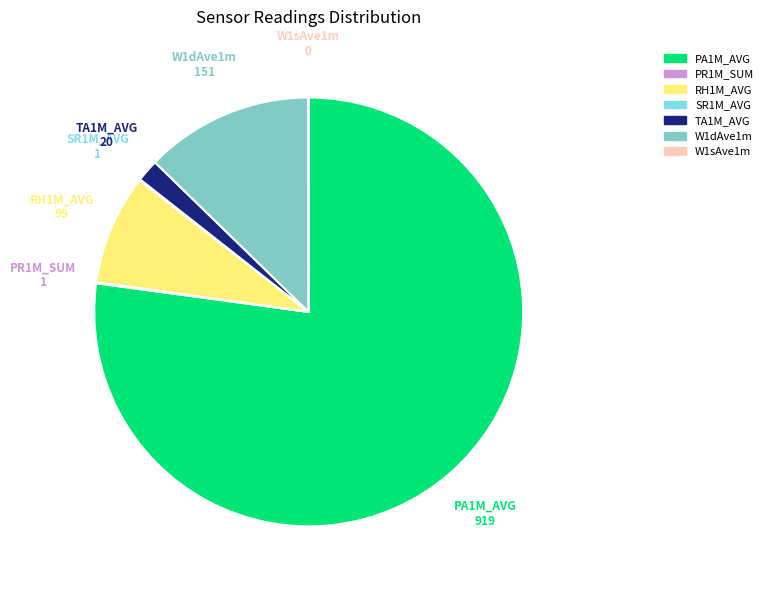

Is there any slice that represents more than half of the pie?

Yes